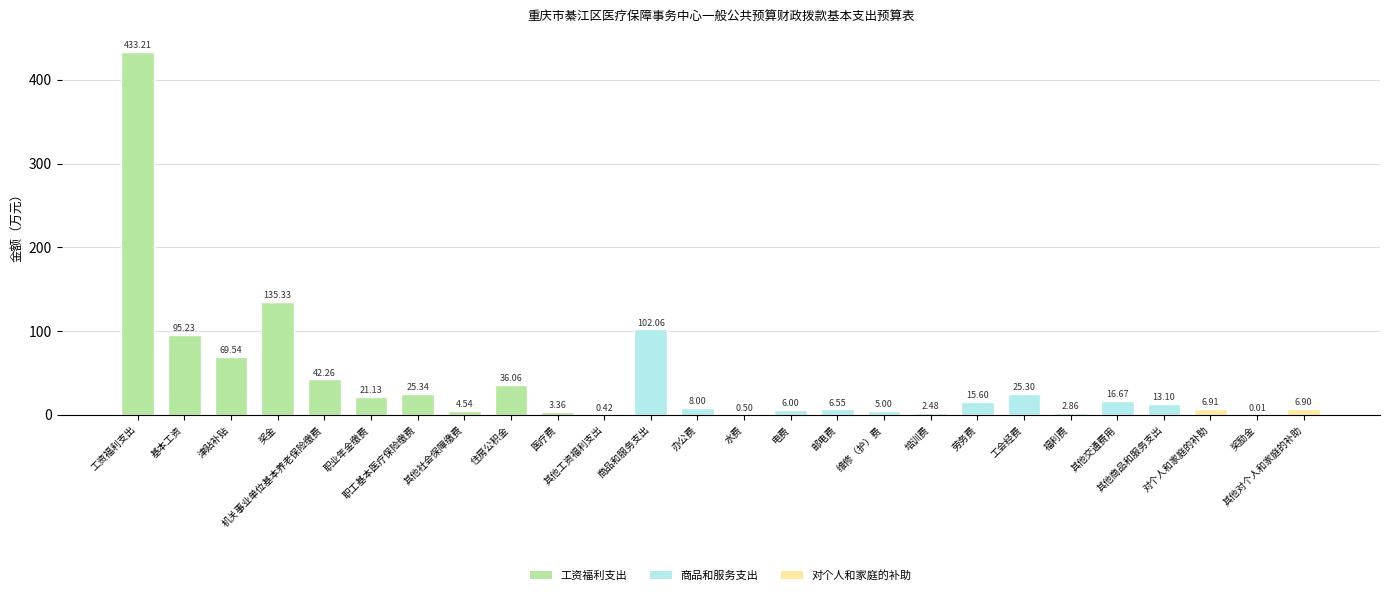

What is the sum of all values?

1084.4